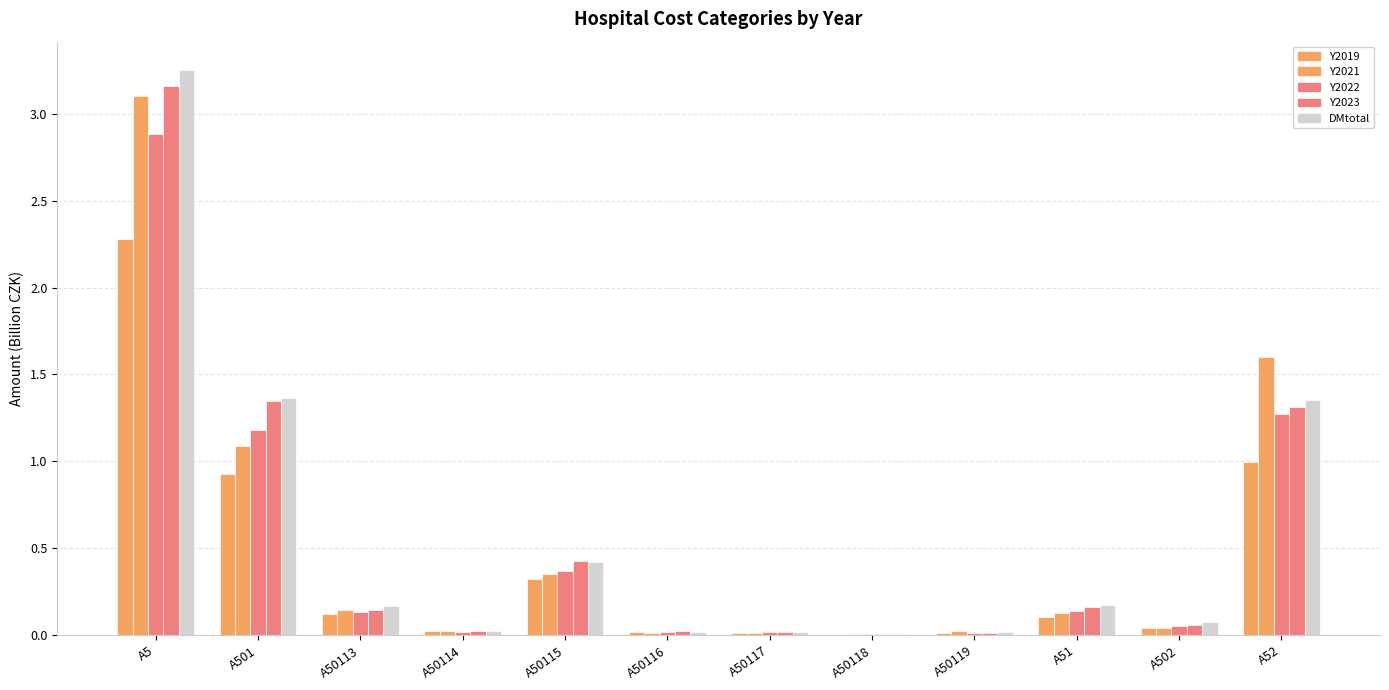

How many categories are shown in the chart?

12